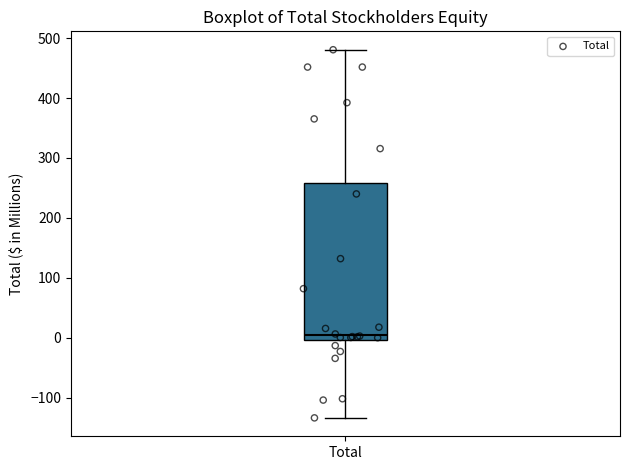

Where is the lower edge of the box for Total on the y-axis? The values are not printed on the chart, so give them approximately, as read against the axis.

0